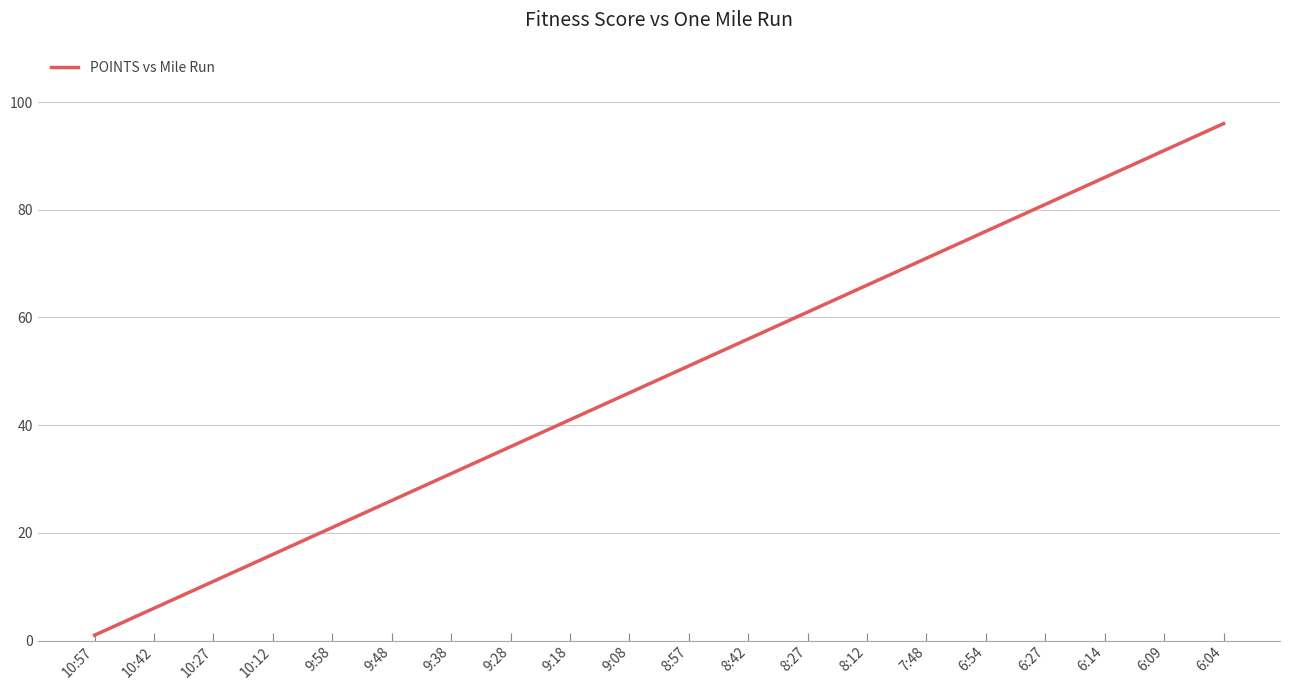

Reading left to right, list all the values displayed in this chart.

1	6	11	16	21	26	31	36	41	46	51	56	61	66	71	76	81	86	91	96